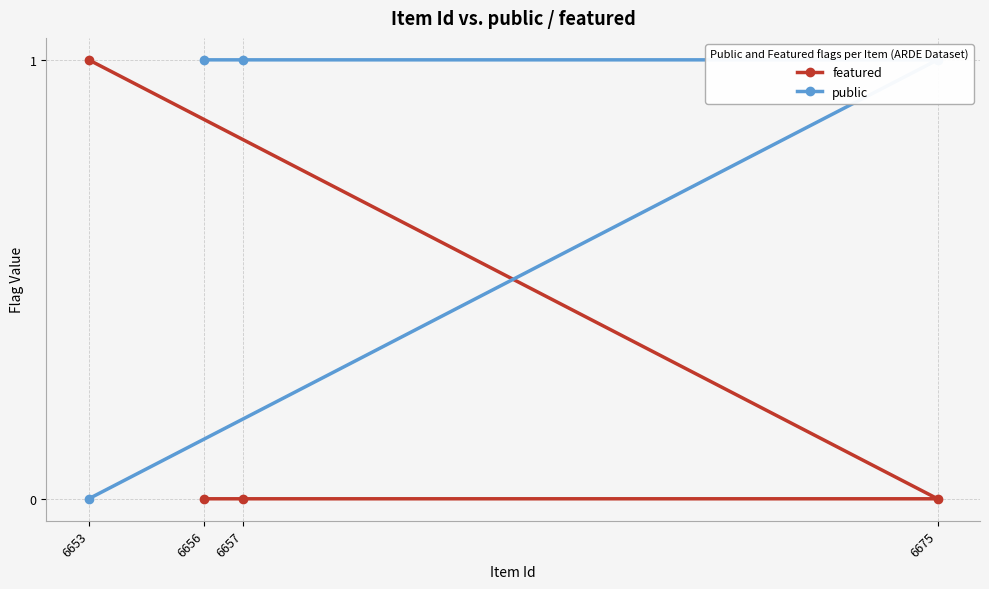

At which label is public closest to 0?

6653